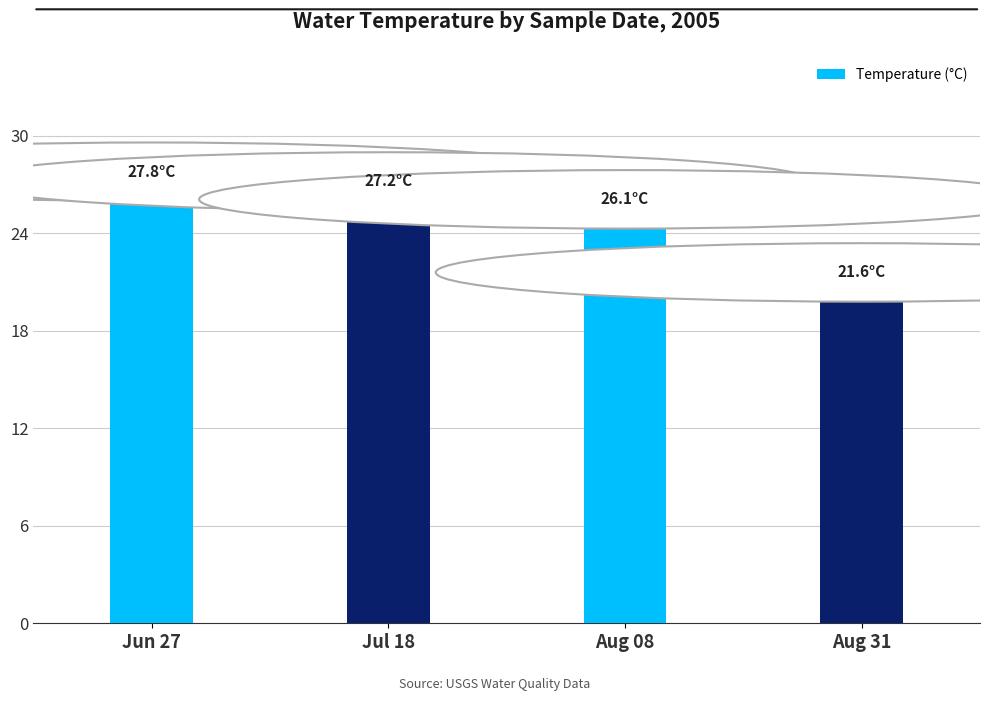

Which label corresponds to the smallest value in the chart?

Aug 31